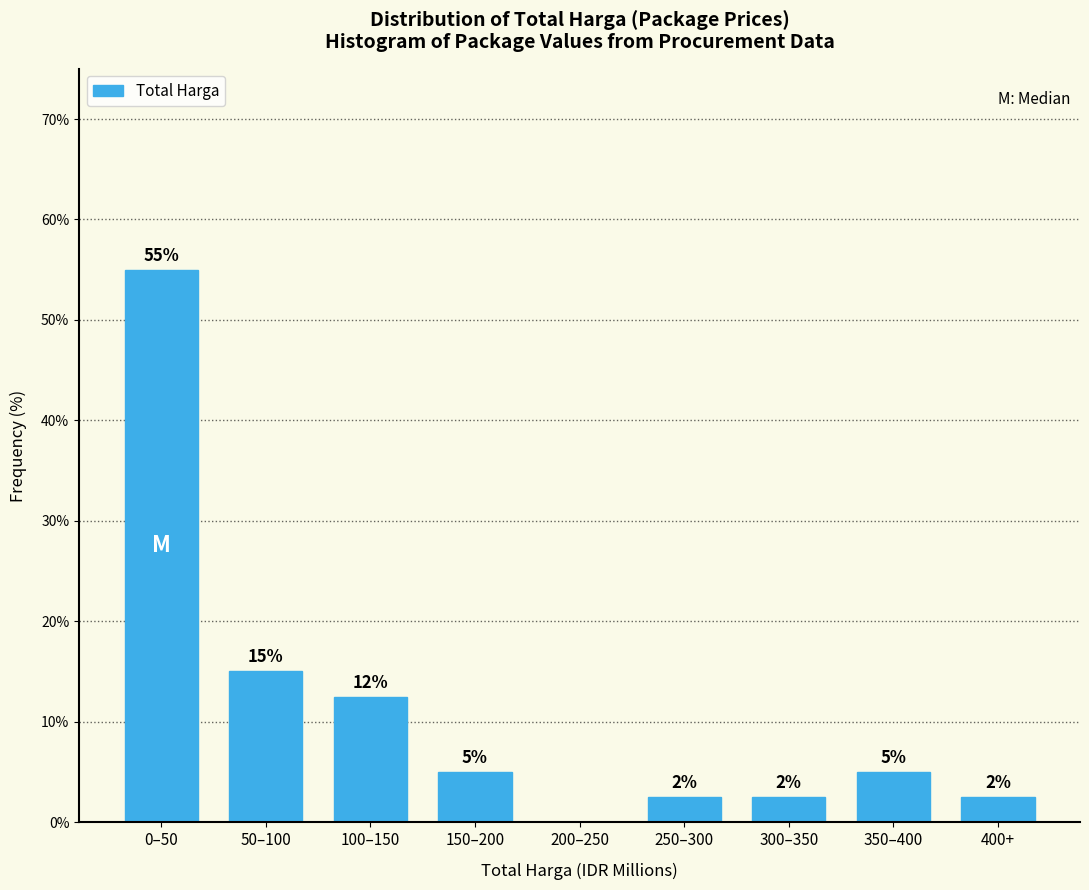

Where is the data nearest to the value 27?

50–100